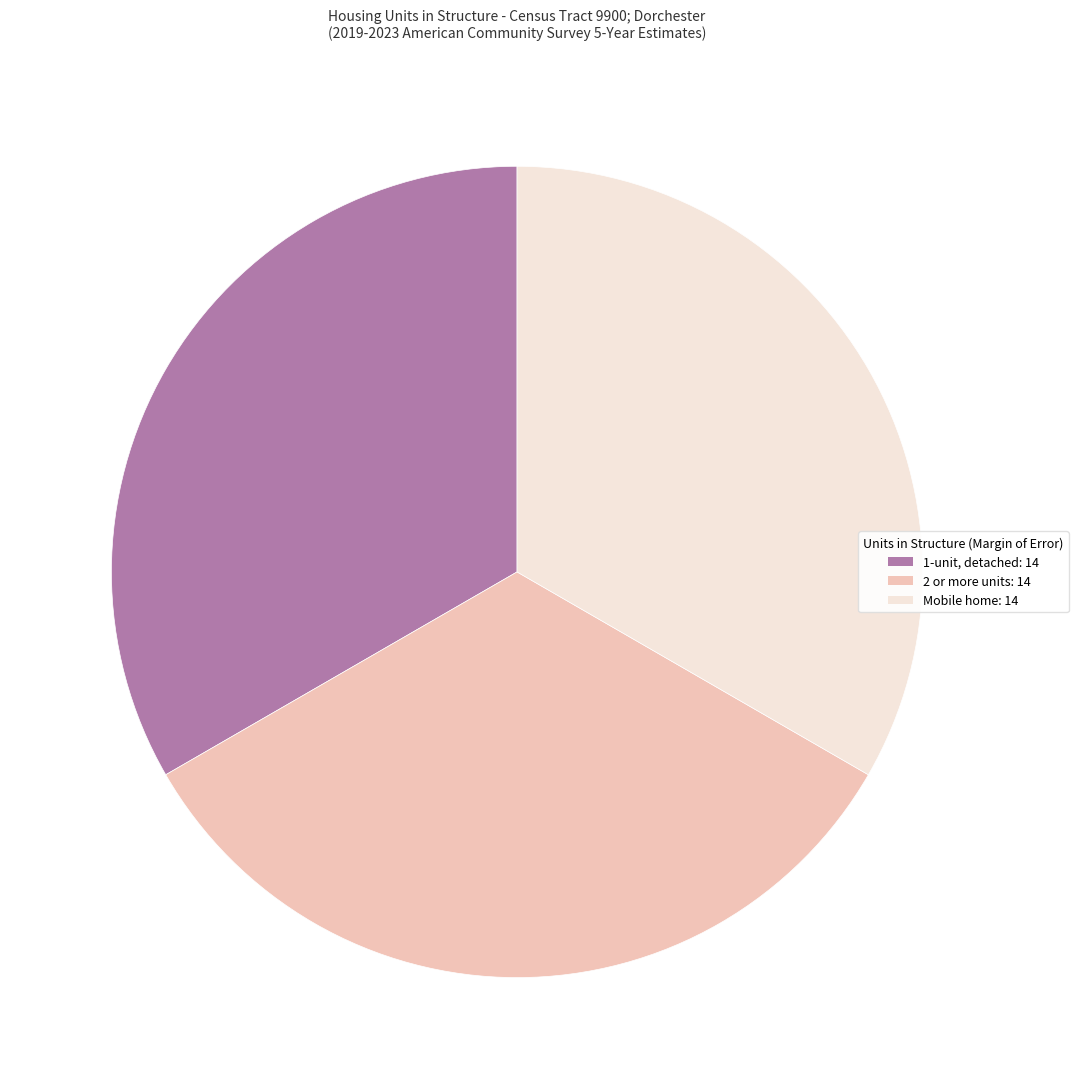

Is there a majority slice in this chart?

No